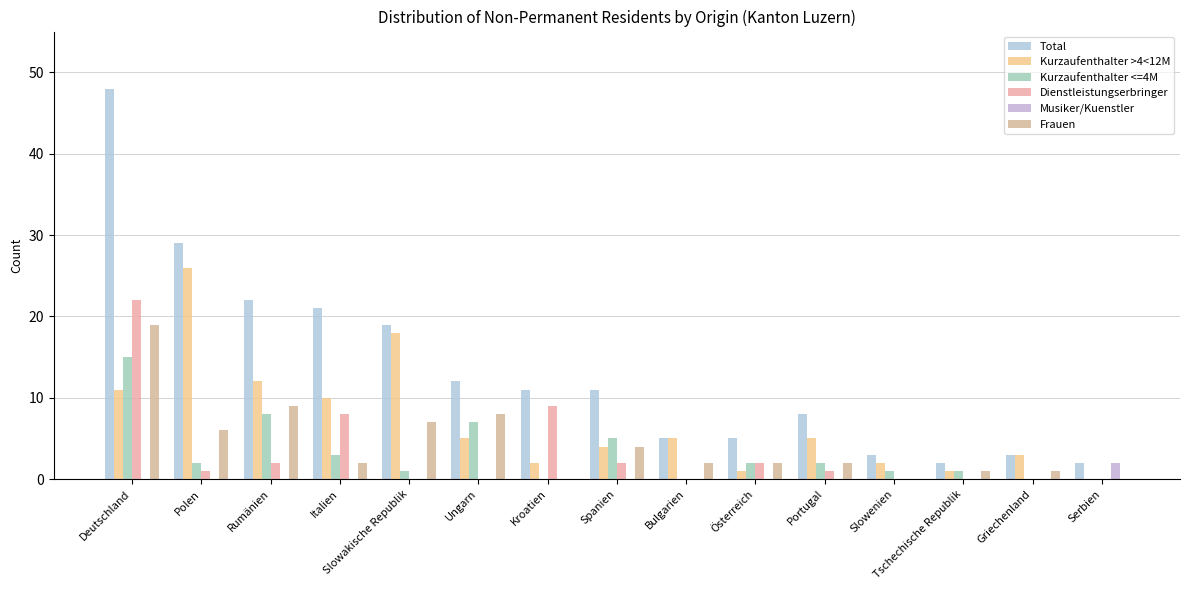

What is the sum of the Kurzaufenthalter >4<12M values at Deutschland and Spanien?

15